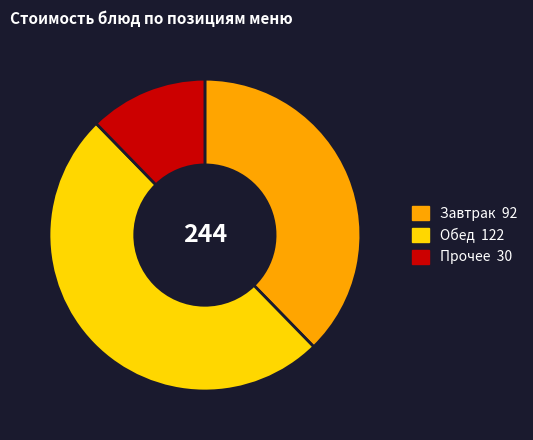

Count the number of slices in the pie.

3